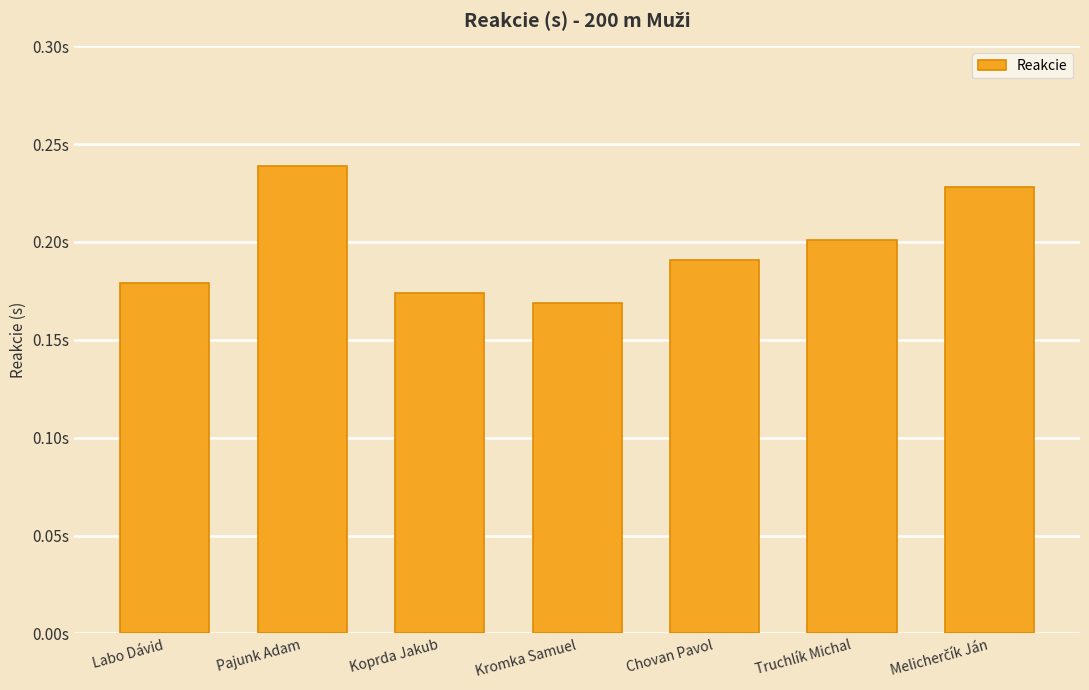

At which category does the chart reach its minimum across all series?

Kromka Samuel